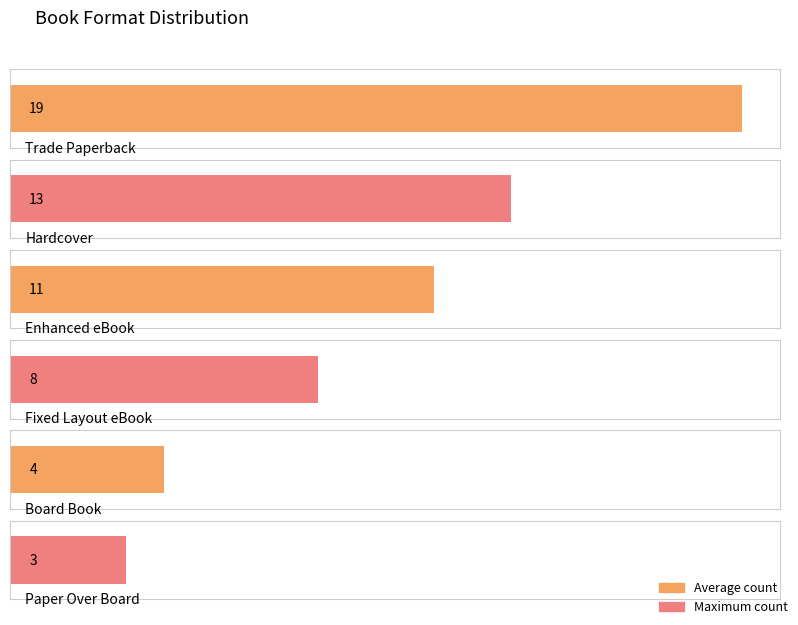

True or false: the data shows 11 at Enhanced eBook.

True